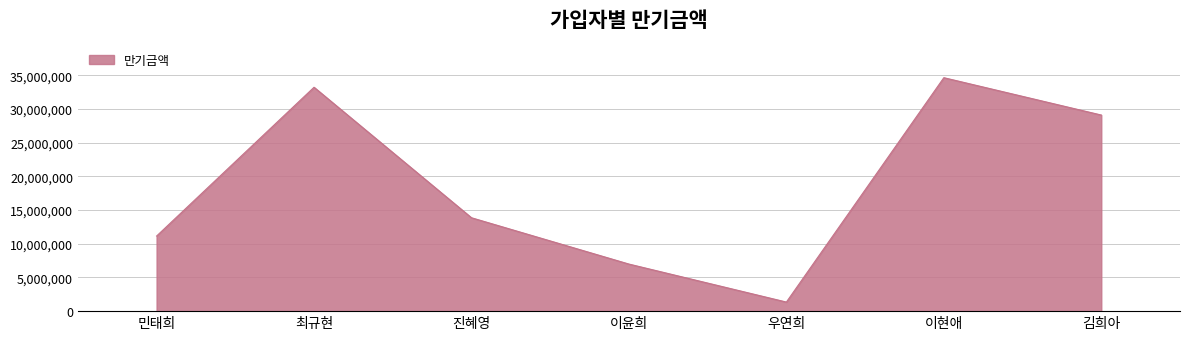

Which has a higher value, 민태희 or 우연희?

민태희